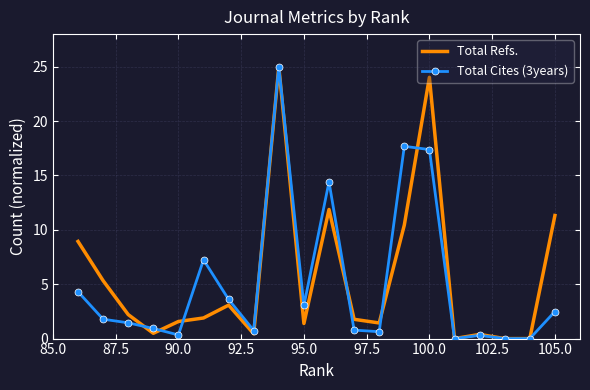

Is it true that Total Refs. equals 0.2 at 16?

False